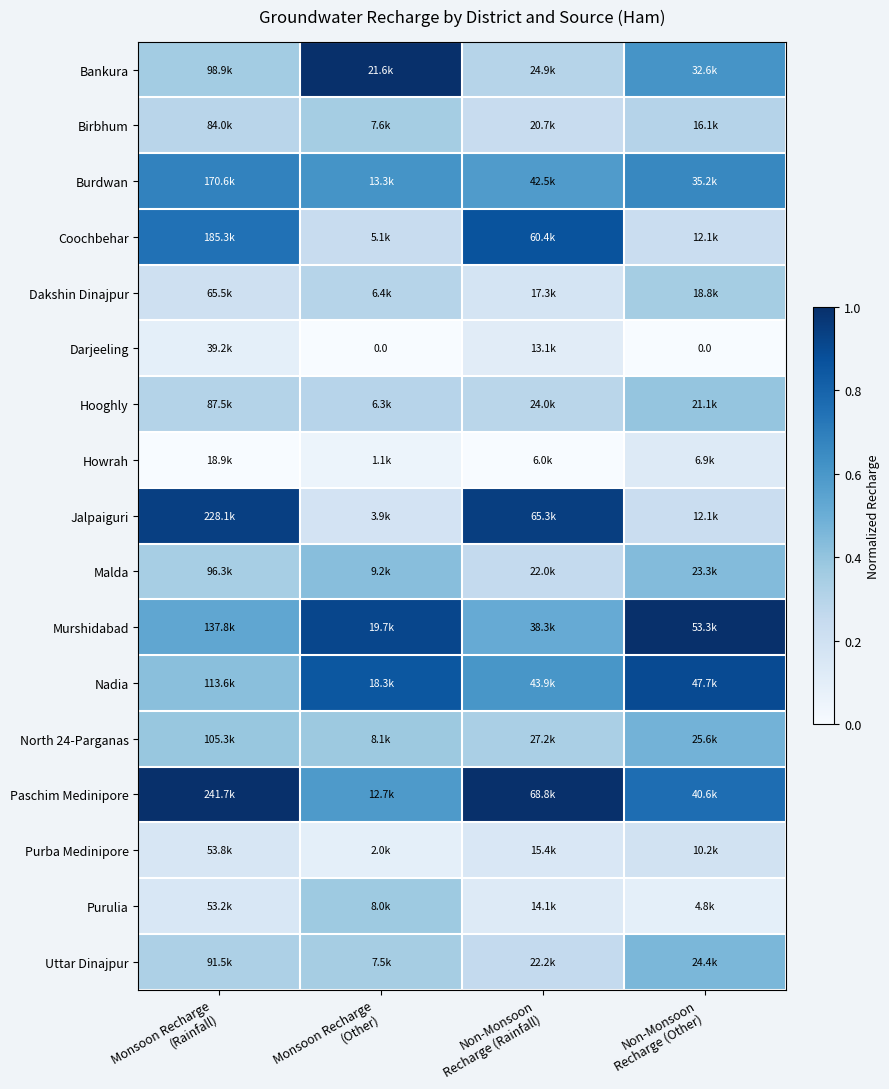

Rank the series at Monsoon Recharge (Other) from highest to lowest value.

Bankura, Murshidabad, Nadia, Burdwan, Paschim Medinipore, Malda, North 24-Parganas, Purulia, Birbhum, Uttar Dinajpur, Dakshin Dinajpur, Hooghly, Coochbehar, Jalpaiguri, Purba Medinipore, Howrah, Darjeeling